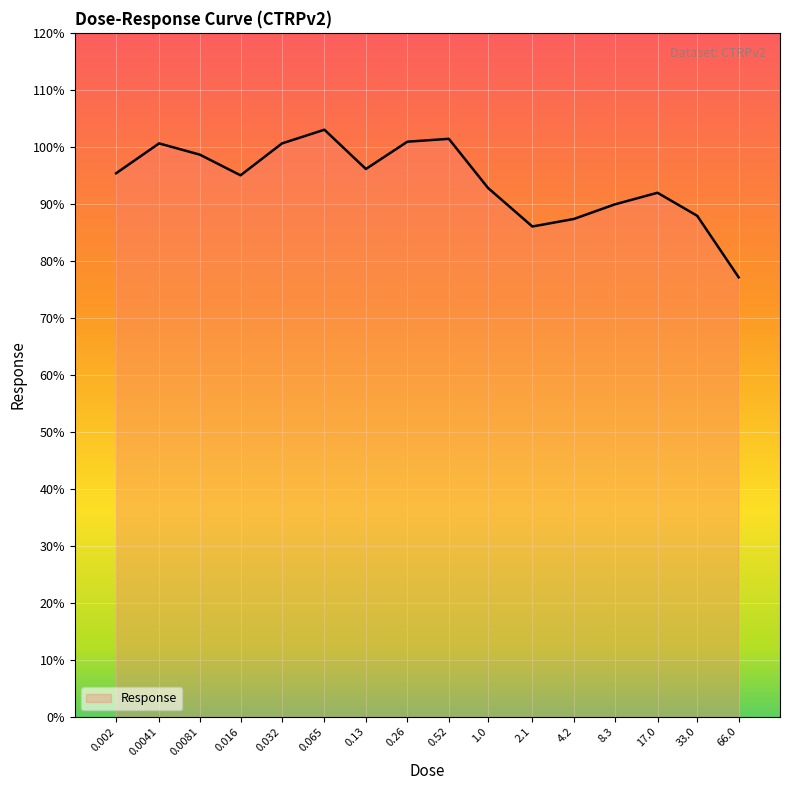

What is the difference between the values at 0.0081 and 17.0?

6.7